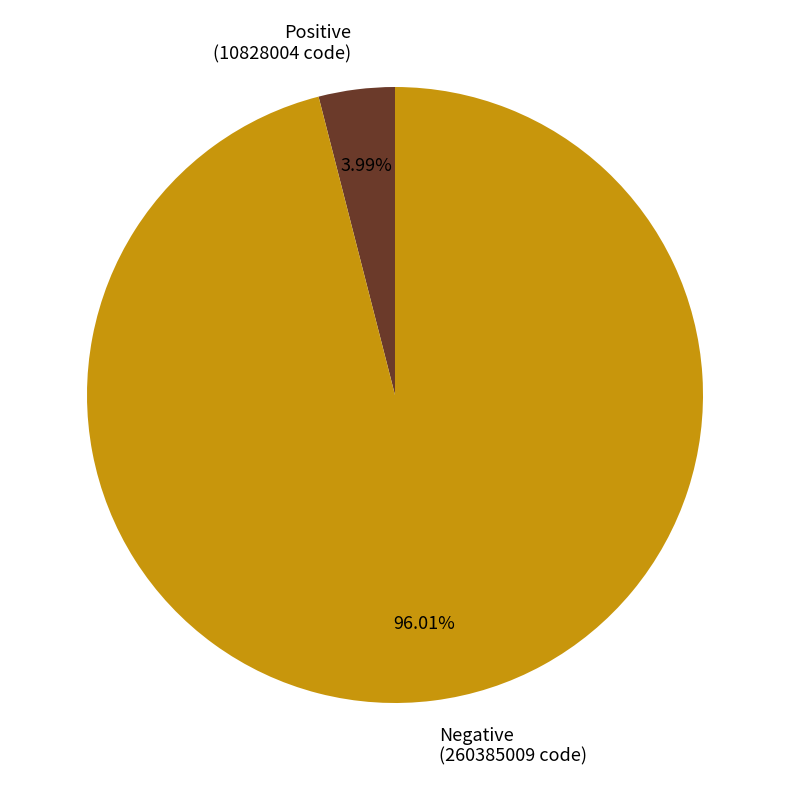

What is the largest slice in the pie chart?

Negative